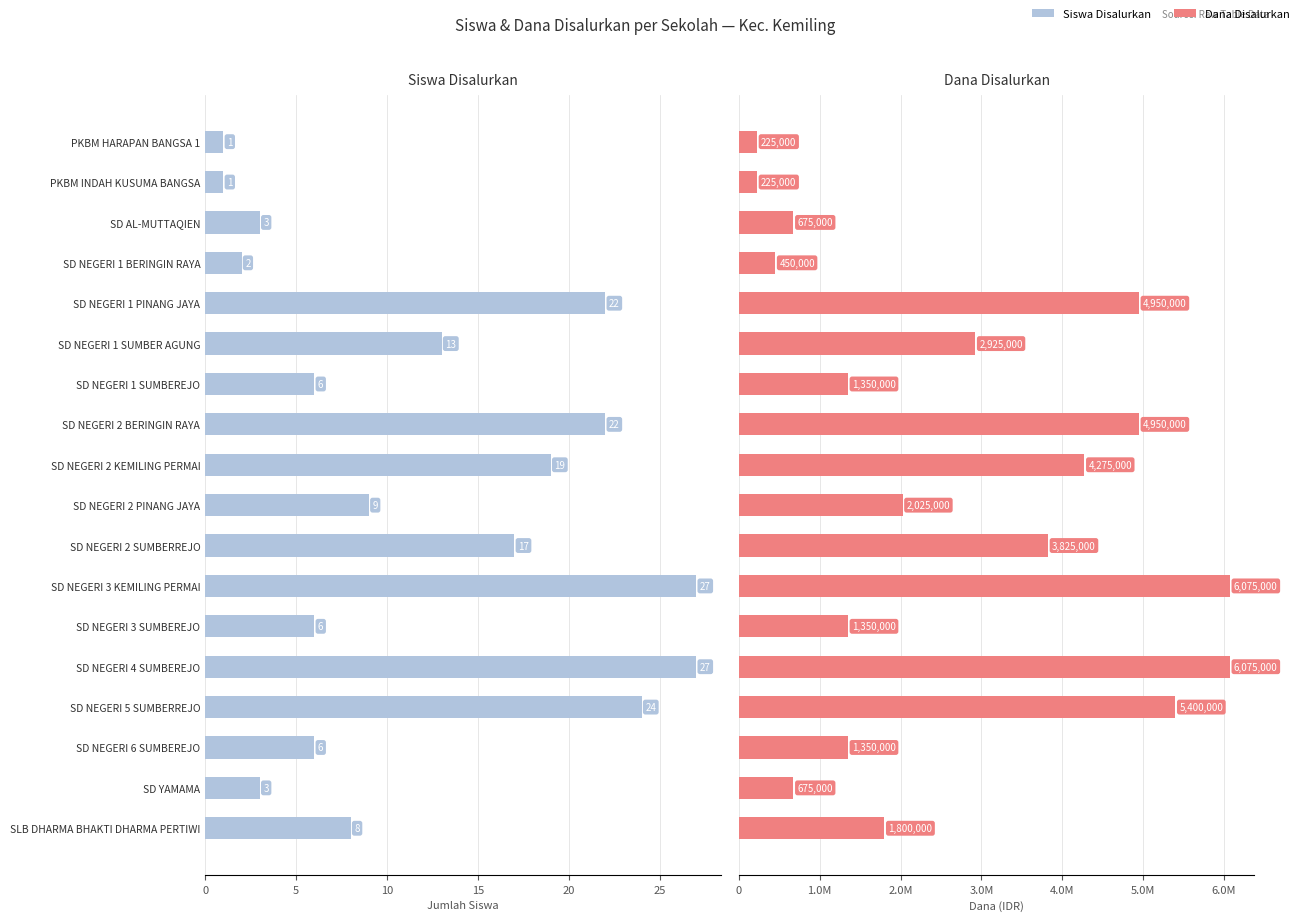

What is the value of the Dana Disalurkan bar at the 15th from the left?

5400000